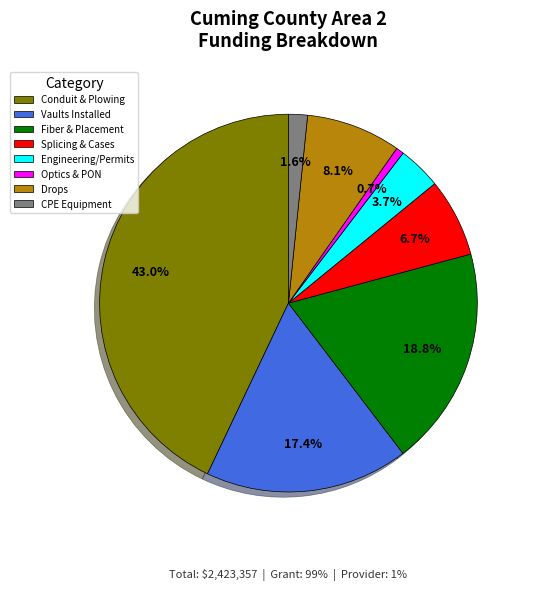

Which has a higher value, CPE Equipment or Drops?

Drops